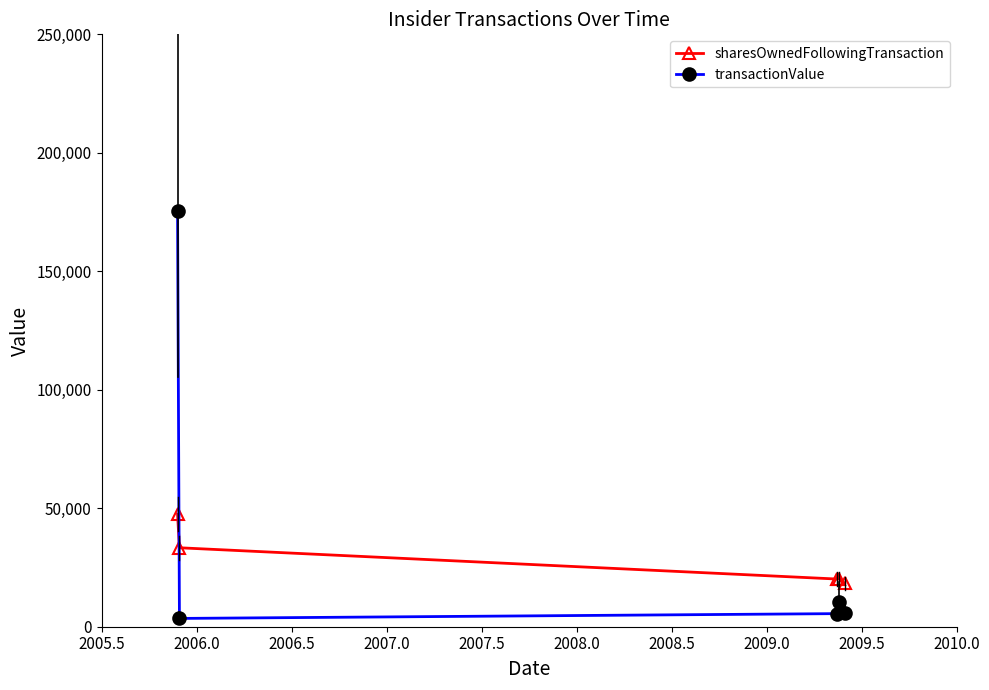

Which series has the widest spread of values?

sharesOwnedFollowingTransaction